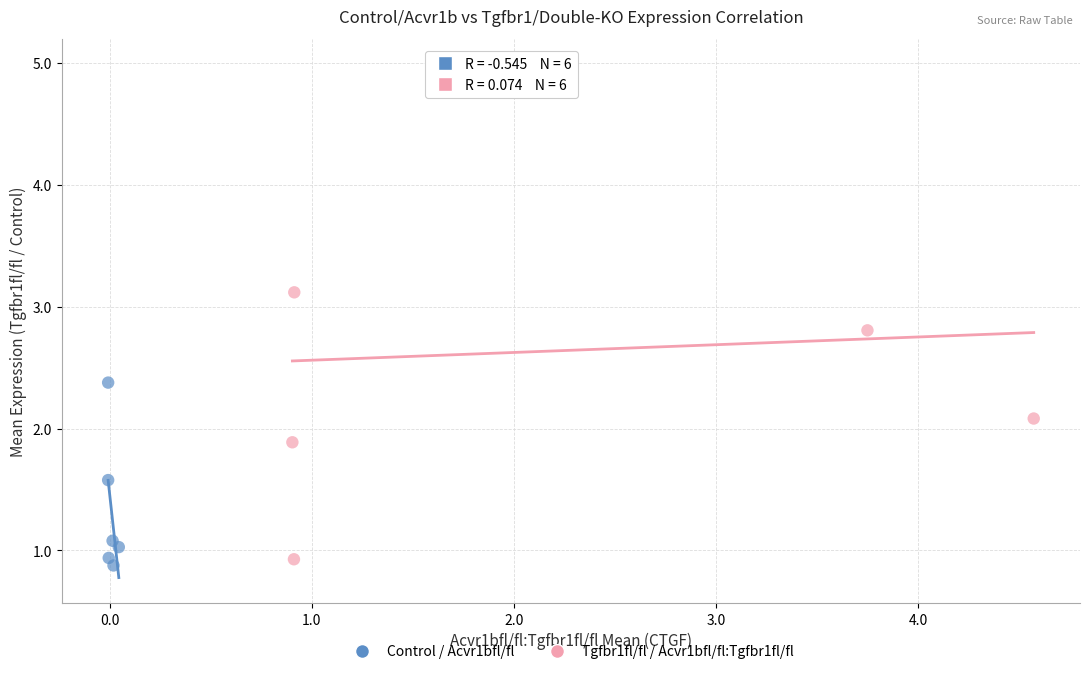

Which series contains the highest Y value?

Tgfbr1fl/fl / Acvr1bfl/fl:Tgfbr1fl/fl